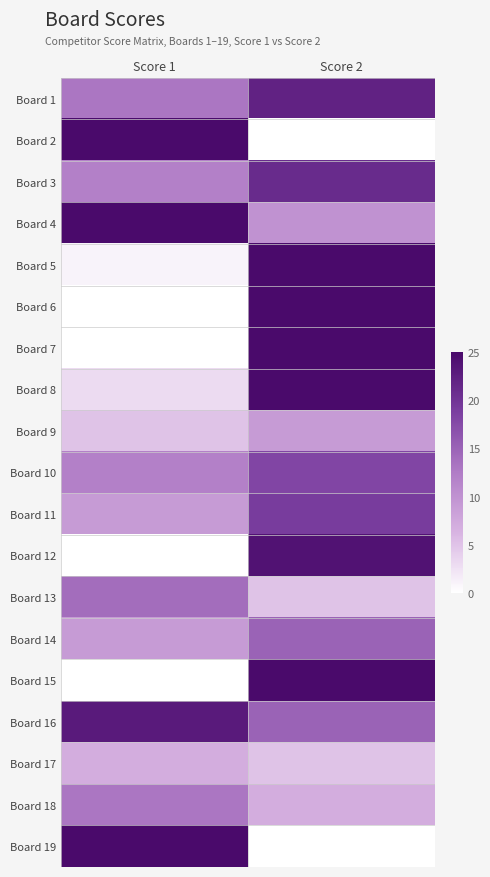

Reading left to right, list all the values displayed in this chart.

Board 1: Score 1=13	Score 2=22
Board 2: Score 1=25	Score 2=0
Board 3: Score 1=12	Score 2=21
Board 4: Score 1=25	Score 2=10
Board 5: Score 1=1	Score 2=25
Board 6: Score 1=0	Score 2=25
Board 7: Score 1=0	Score 2=25
Board 8: Score 1=3	Score 2=25
Board 9: Score 1=5	Score 2=9
Board 10: Score 1=12	Score 2=18
Board 11: Score 1=9	Score 2=19
Board 12: Score 1=0	Score 2=24
Board 13: Score 1=14	Score 2=5
Board 14: Score 1=9	Score 2=15
Board 15: Score 1=0	Score 2=25
Board 16: Score 1=23	Score 2=15
Board 17: Score 1=7	Score 2=5
Board 18: Score 1=13	Score 2=7
Board 19: Score 1=25	Score 2=0